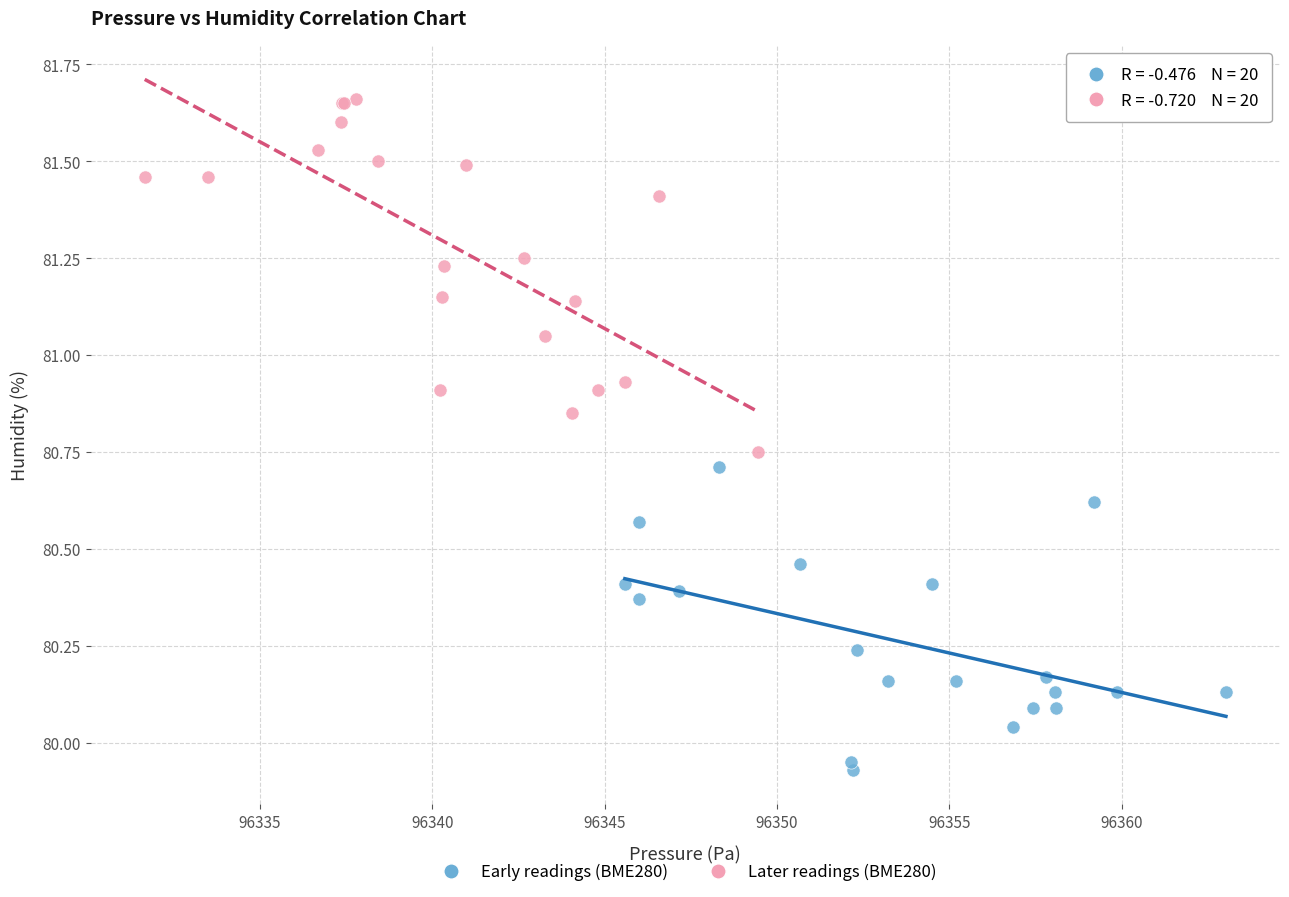

Which series has the largest Y range (max minus min)?

Later readings (BME280)